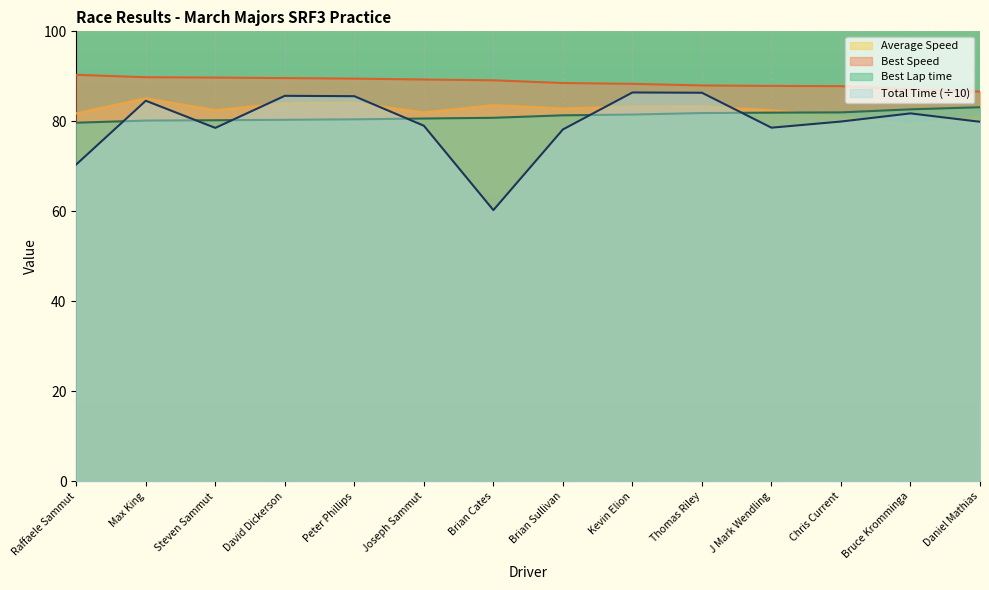

True or false: Average Speed has a value of 120.7 at Brian Sullivan.

False